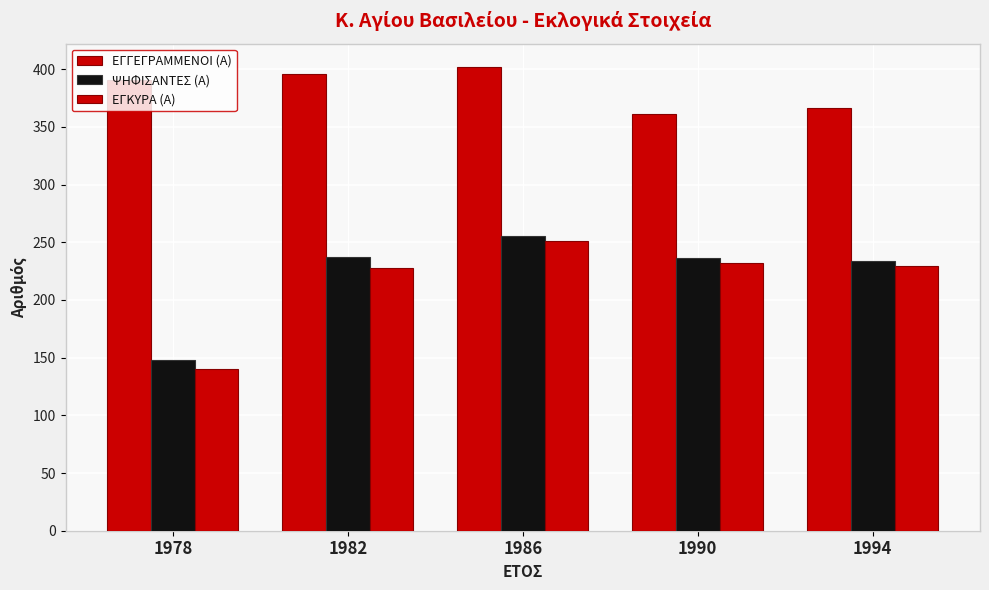

How many series are shown in this chart?

3